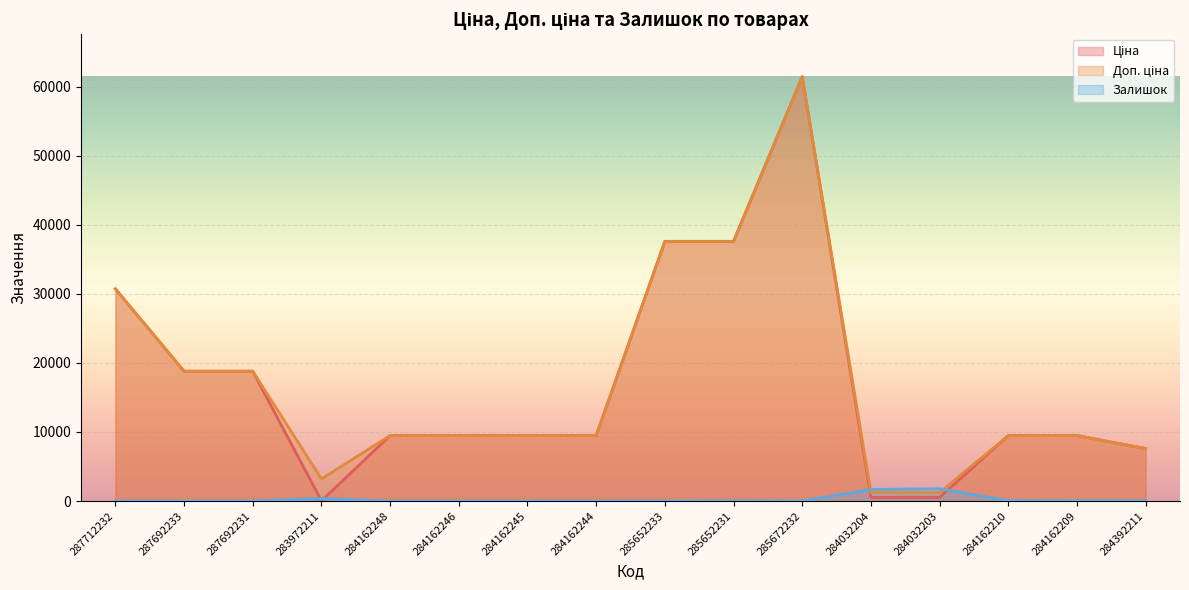

Does the chart display data point markers on the line(s)?

No